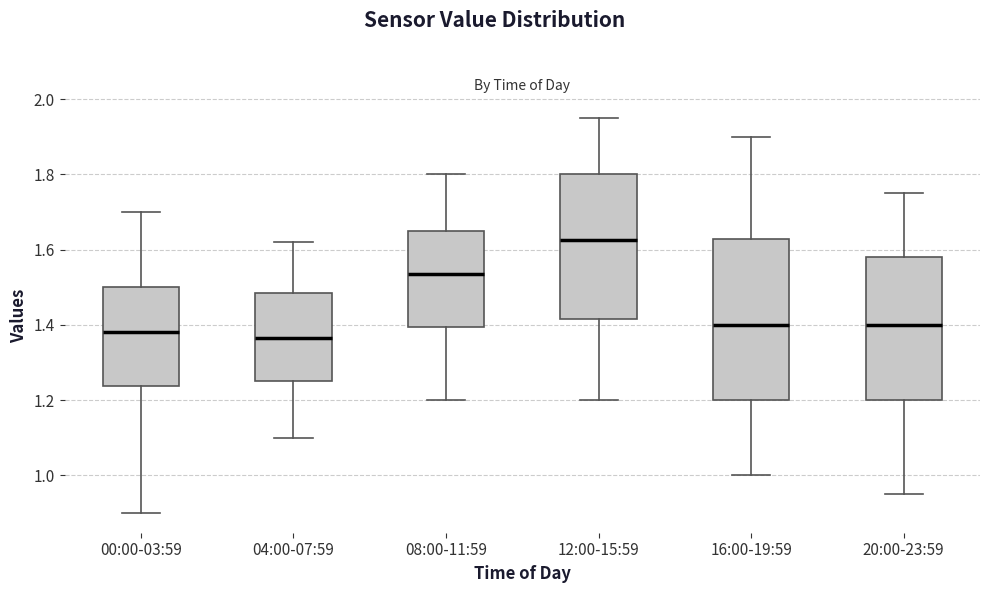

Which box has the highest median line?

12:00-15:59